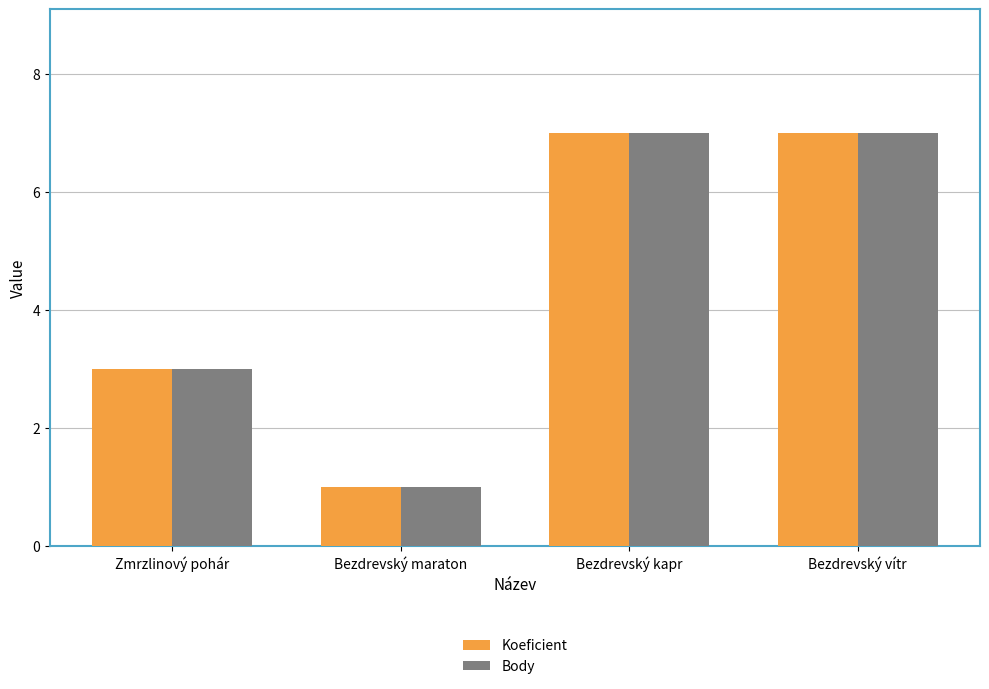

Reading right to left, list all the values displayed in this chart.

Koeficient: 7	7	1	3
Body: 7	7	1	3